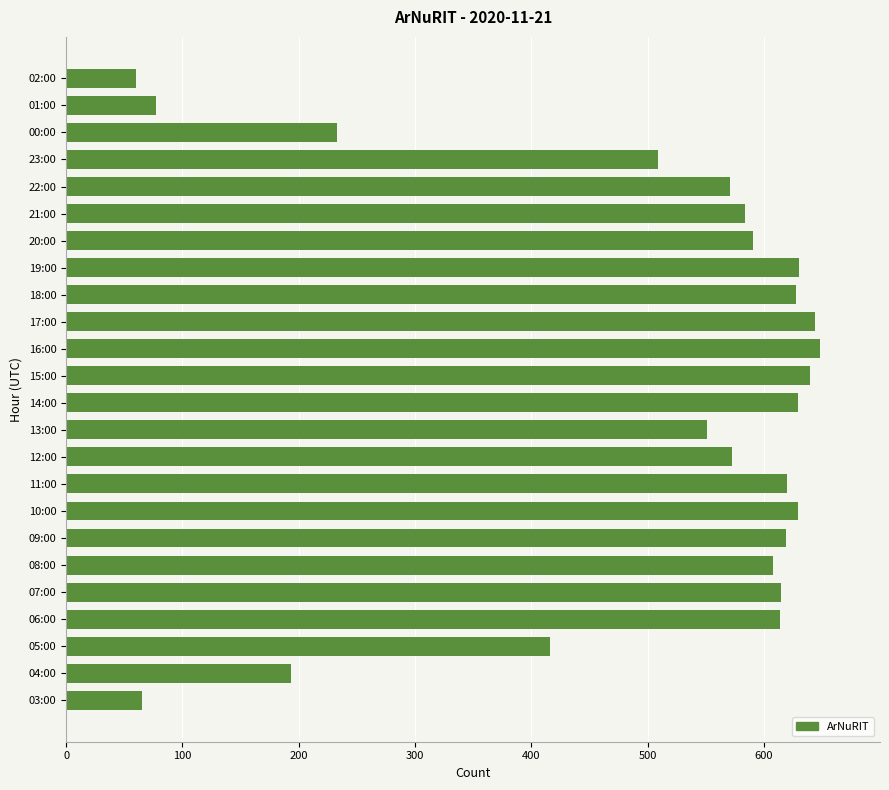

What is the difference between the second highest and second lowest values?

579